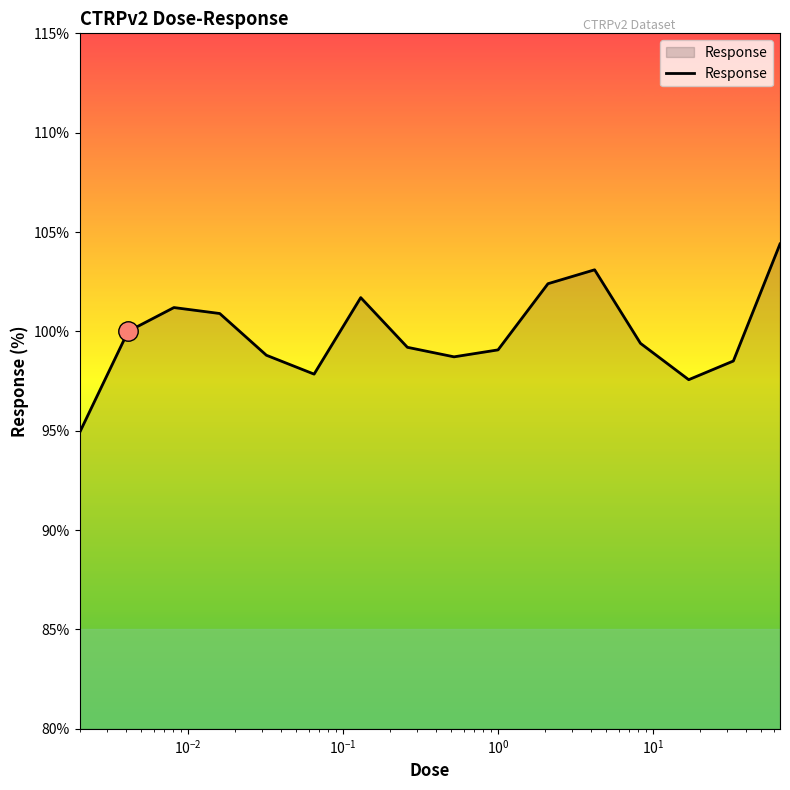

What is the difference between the maximum and minimum values?

9.5